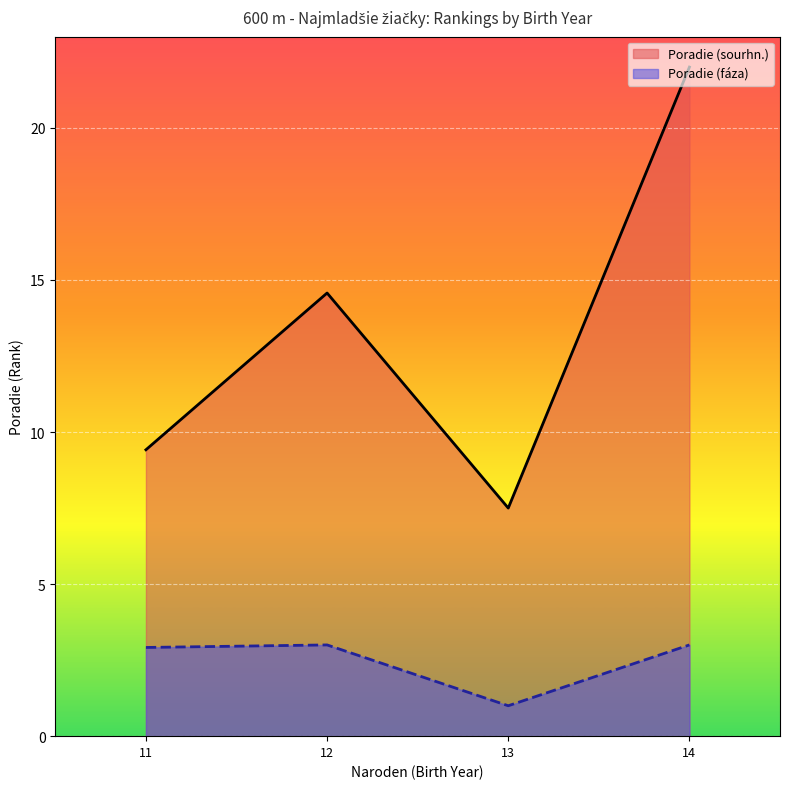

Between 12 and 12, which is larger?

12